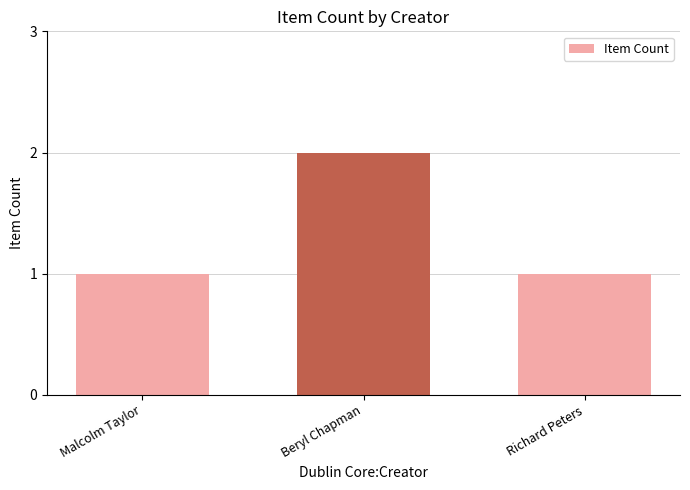

The chart shows a value of 0 at Beryl Chapman. True or false?

False